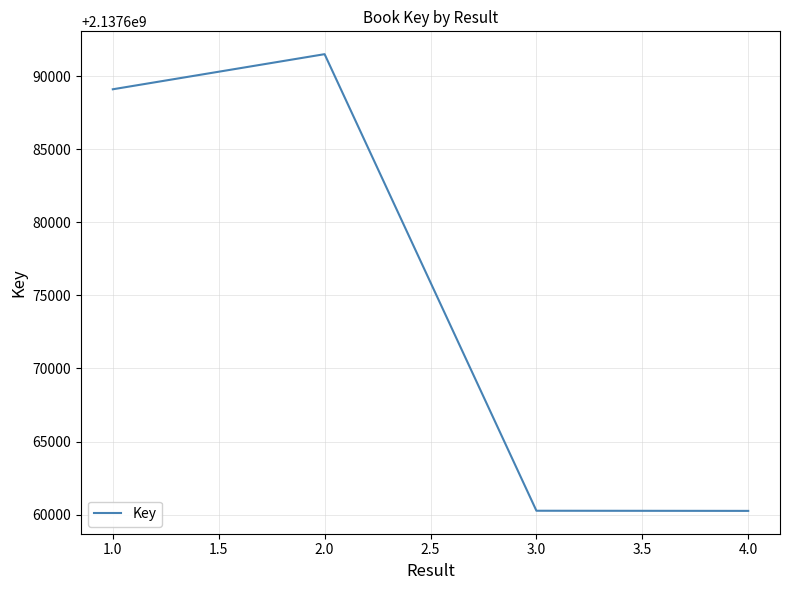

How many data points are above 2137689102?

1